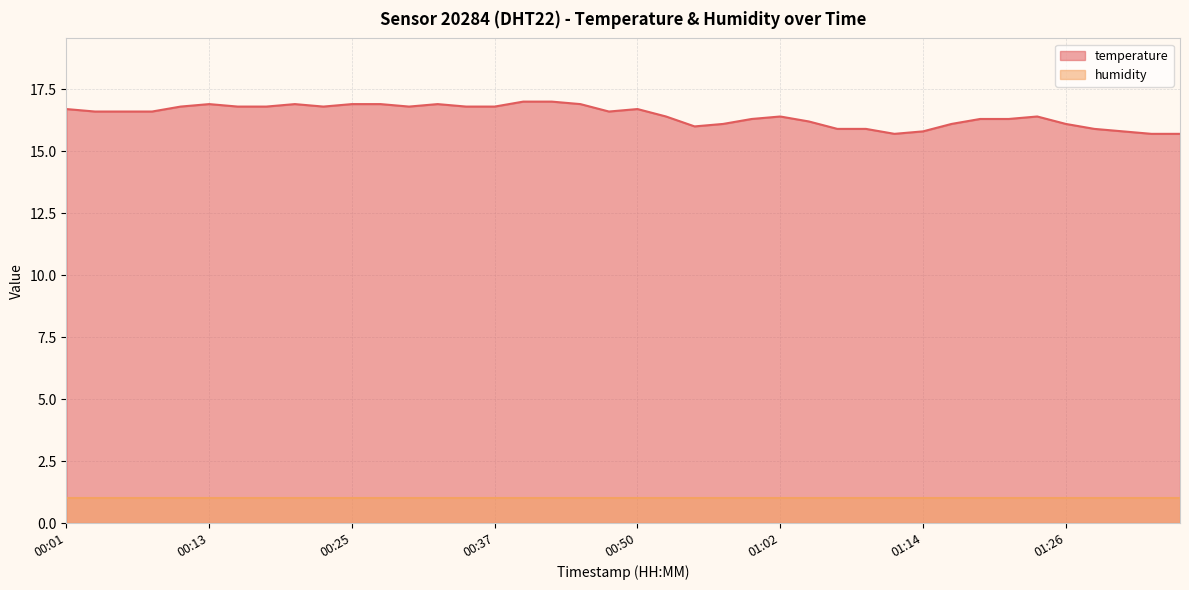

What is the maximum value shown in the chart?

17.0